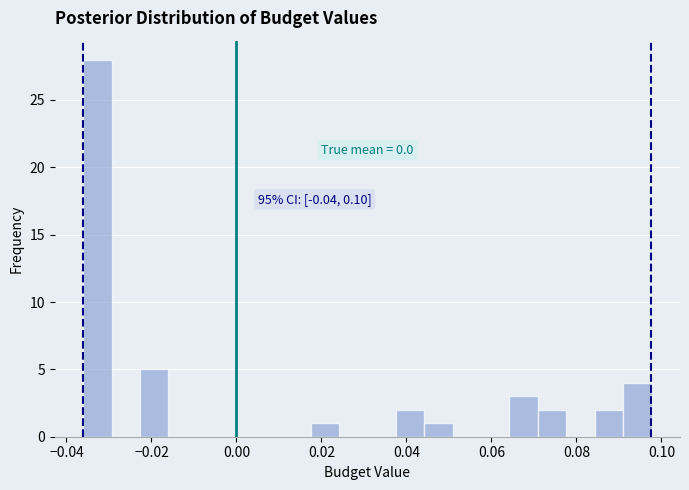

Around what value on the x-axis is the tallest bar? Give the approximate position of its centre, as read against the axis.

-0.032